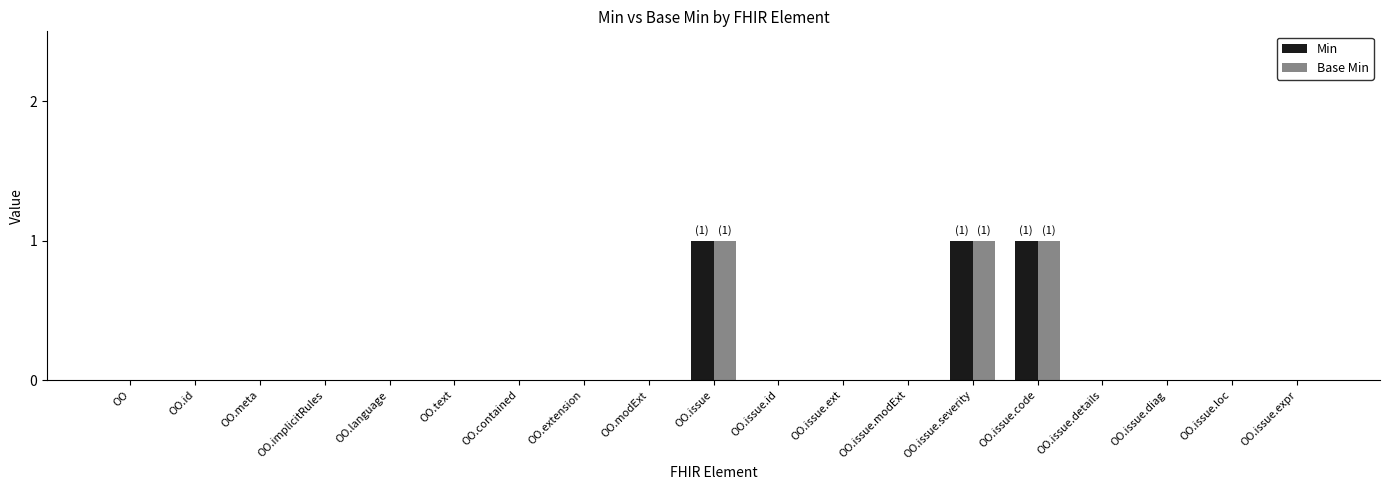

What is the sum of all Min values?

3